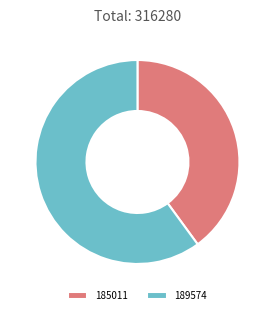

Is the sum of 185011 and 189574 greater than half?

Yes